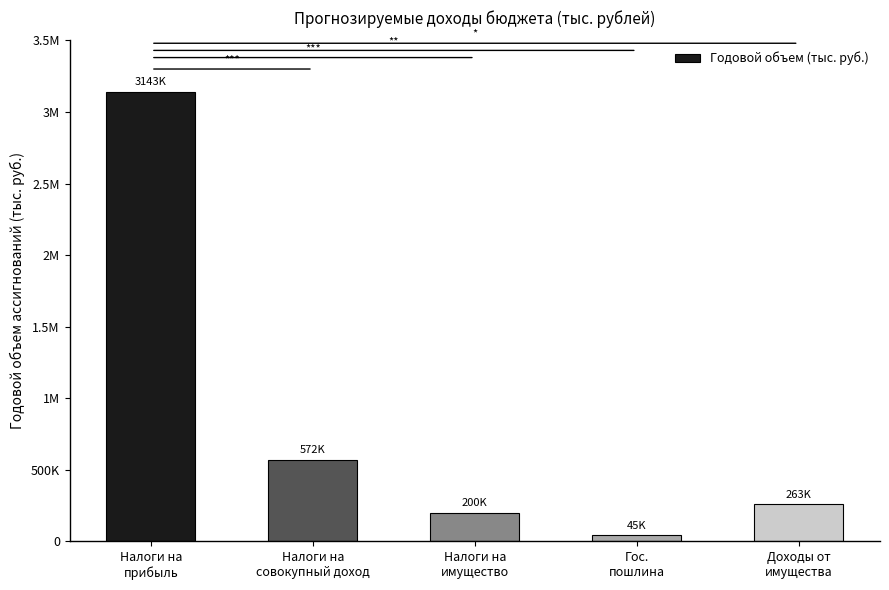

What is the sum of the values at Налоги на
имущество and Налоги на
совокупный доход?

772050.0